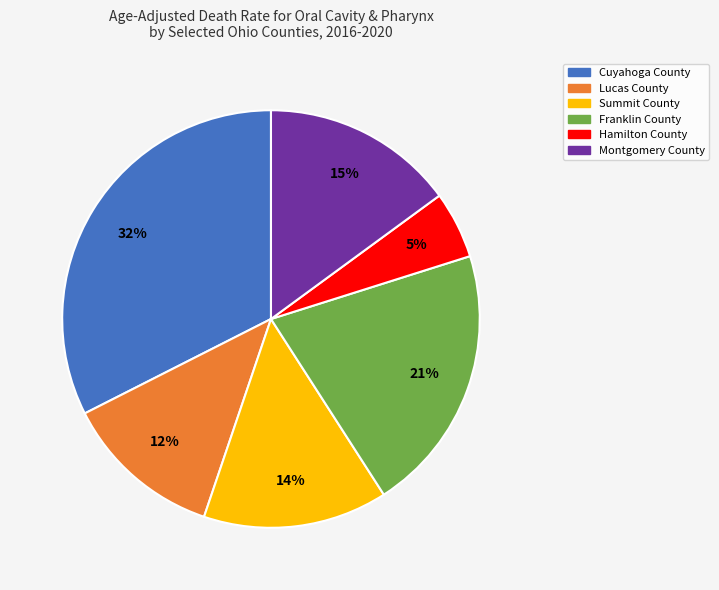

Count the number of slices in the pie.

6